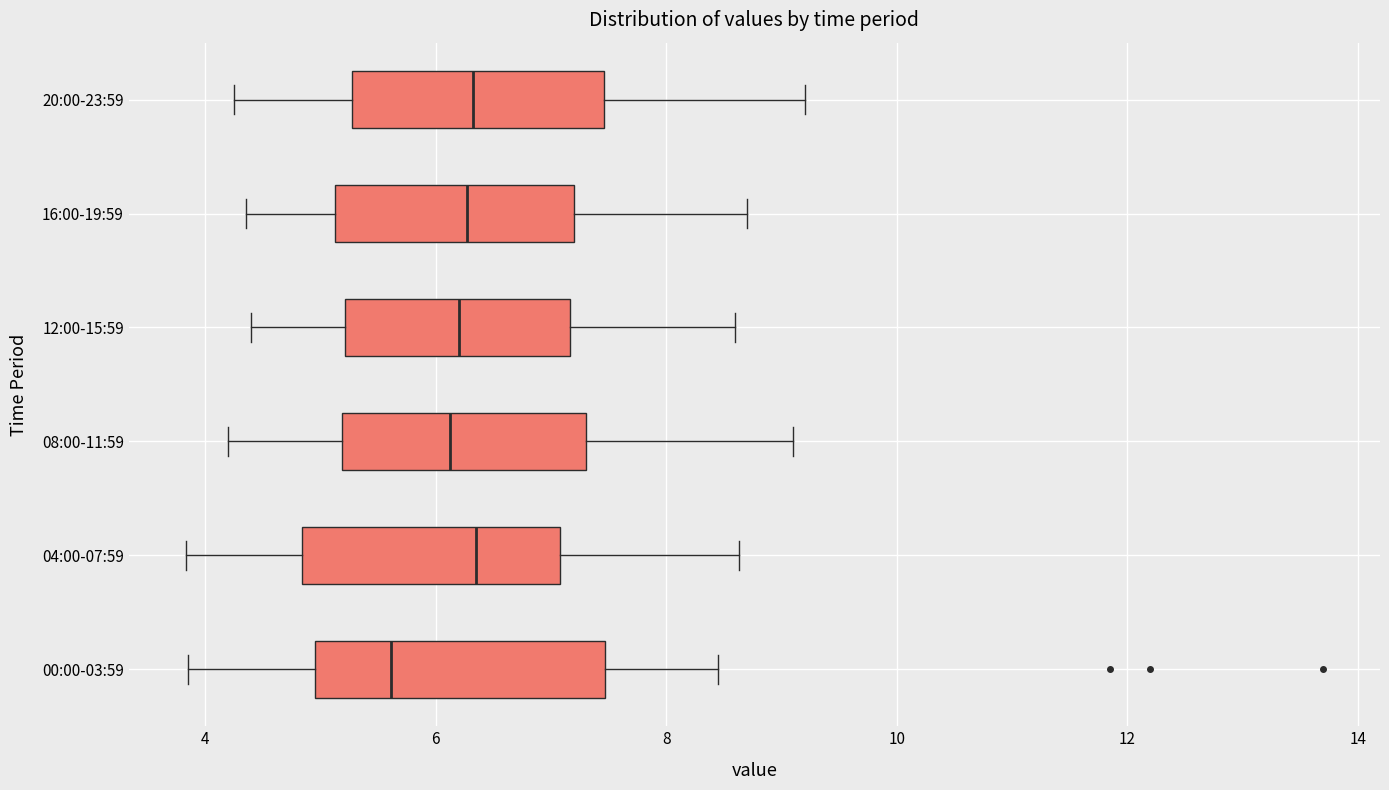

Reading bottom to top, read every box against the x-axis: the position of its median line, the range the box covers, and the ends of its whiskers. The values are not printed on the chart, so give them approximately, as read against the axis.

00:00-03:59: median 5.6, box 5.0 to 7.4, whiskers 3.8 to 8.4
04:00-07:59: median 6.4, box 4.8 to 7.0, whiskers 3.8 to 8.6
08:00-11:59: median 6.2, box 5.2 to 7.4, whiskers 4.2 to 9.2
12:00-15:59: median 6.2, box 5.2 to 7.2, whiskers 4.4 to 8.6
16:00-19:59: median 6.2, box 5.2 to 7.2, whiskers 4.4 to 8.8
20:00-23:59: median 6.4, box 5.2 to 7.4, whiskers 4.2 to 9.2